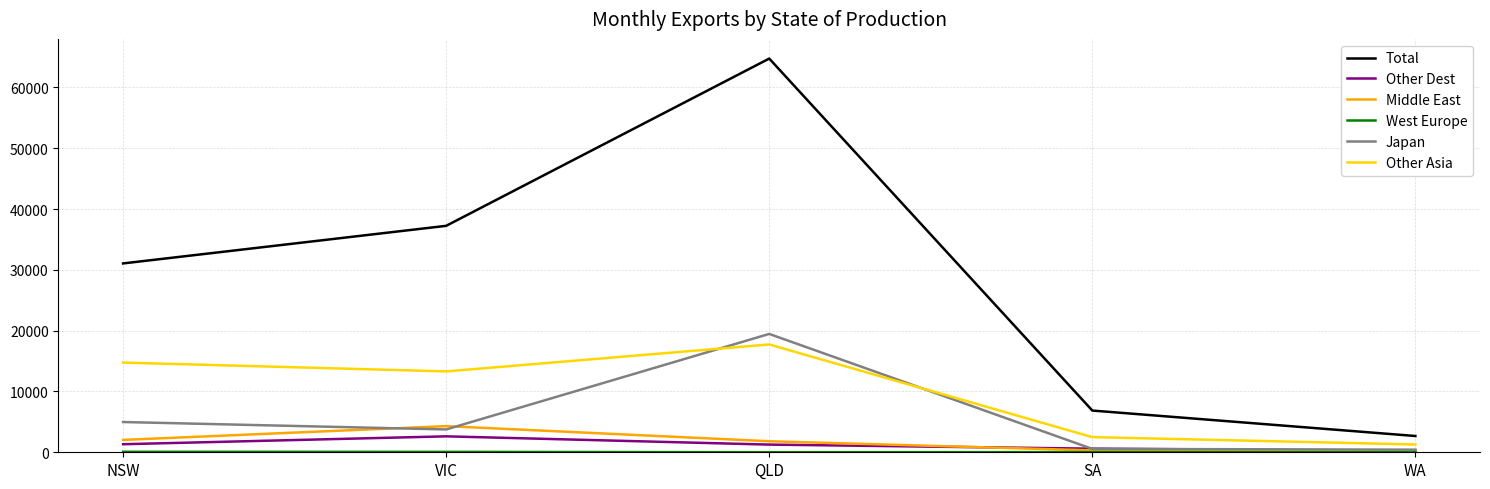

At which category is the sum across all series the highest?

QLD